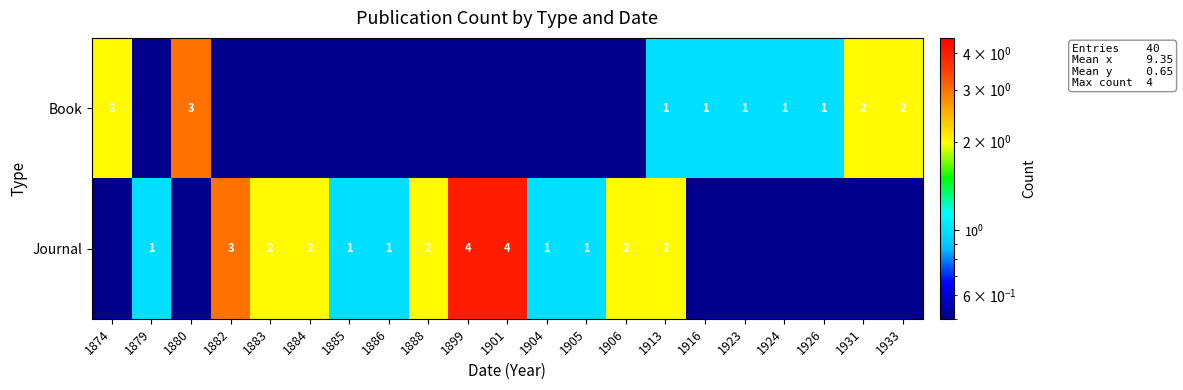

The value of Book at 1880 is 1.4. True or false?

False